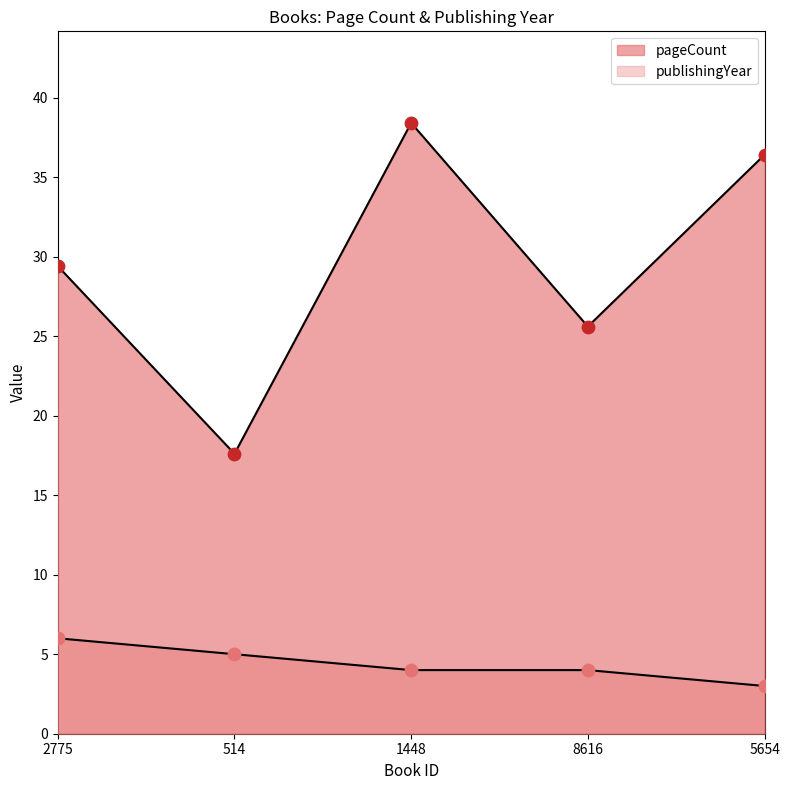

At which category is the sum across all series the highest?

1448